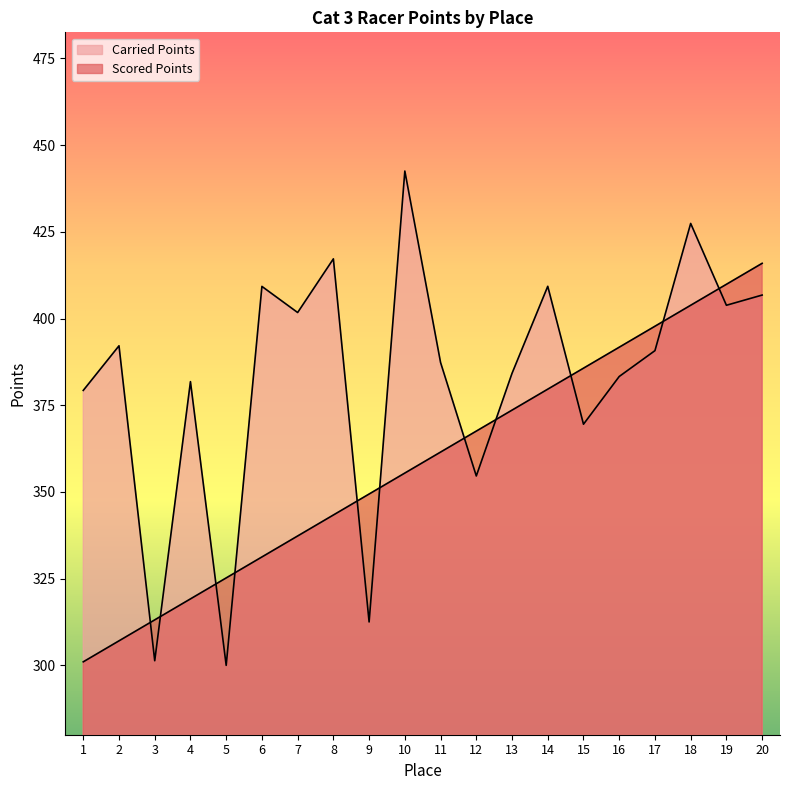

After their last crossing, which series has the higher values: Scored Points or Carried Points?

Scored Points